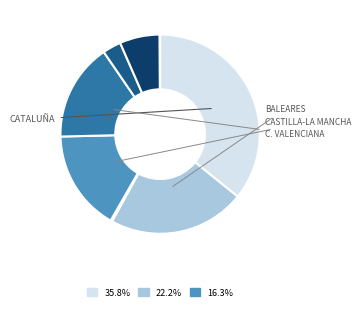

Does any single category account for the majority?

No